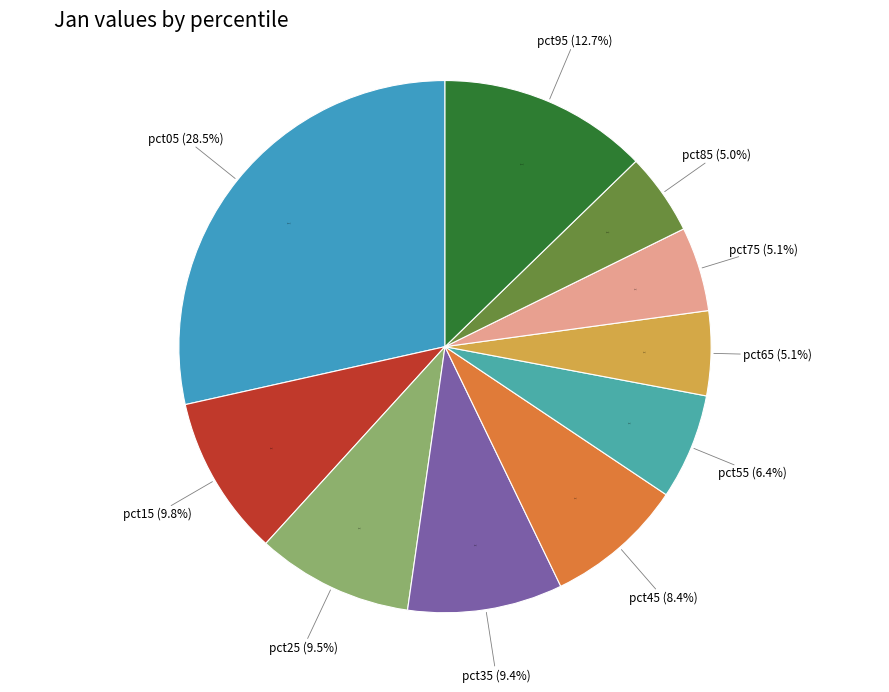

To the nearest percent, what portion does pct75 represent?

5%